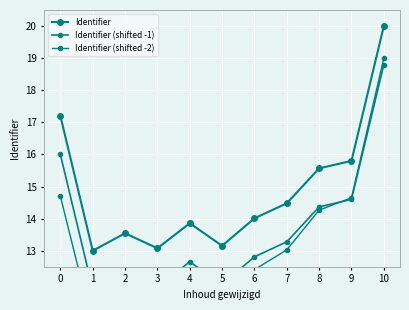

What is the total value across all series at 3?

36.0